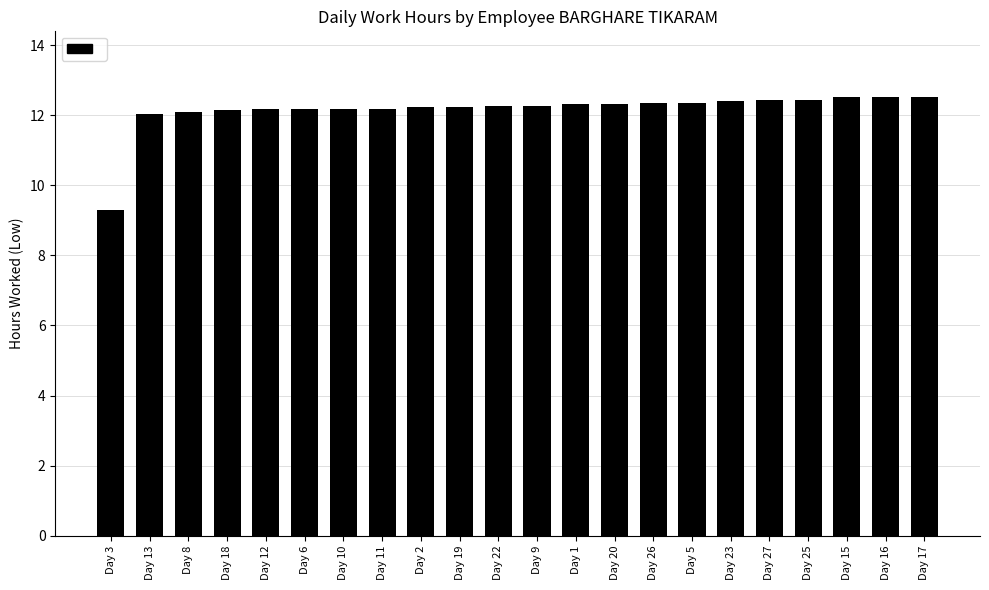

What position from the right is Day 1?

10